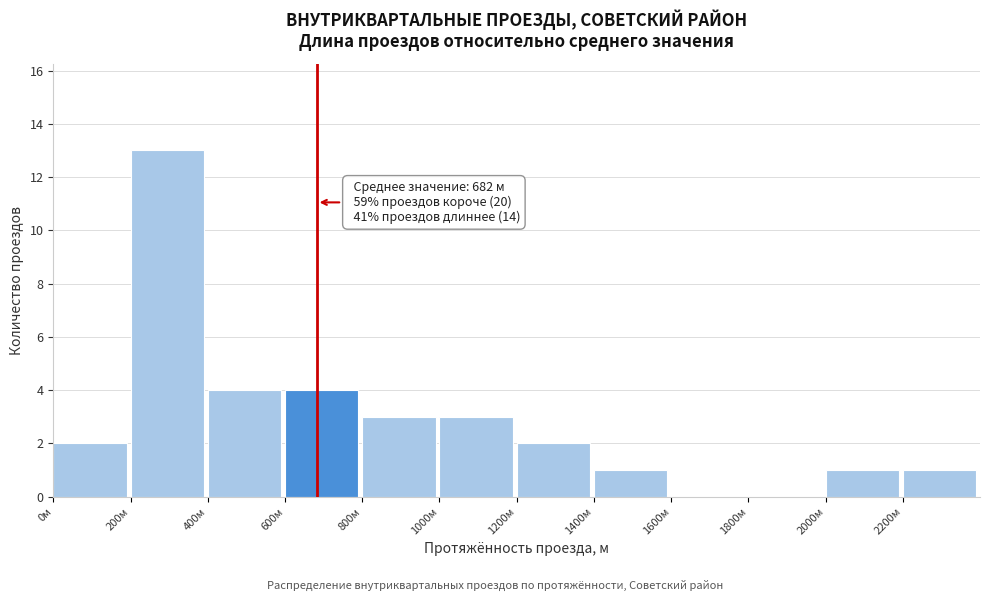

Over which range of the x-axis is the bar tallest?

200 to 400